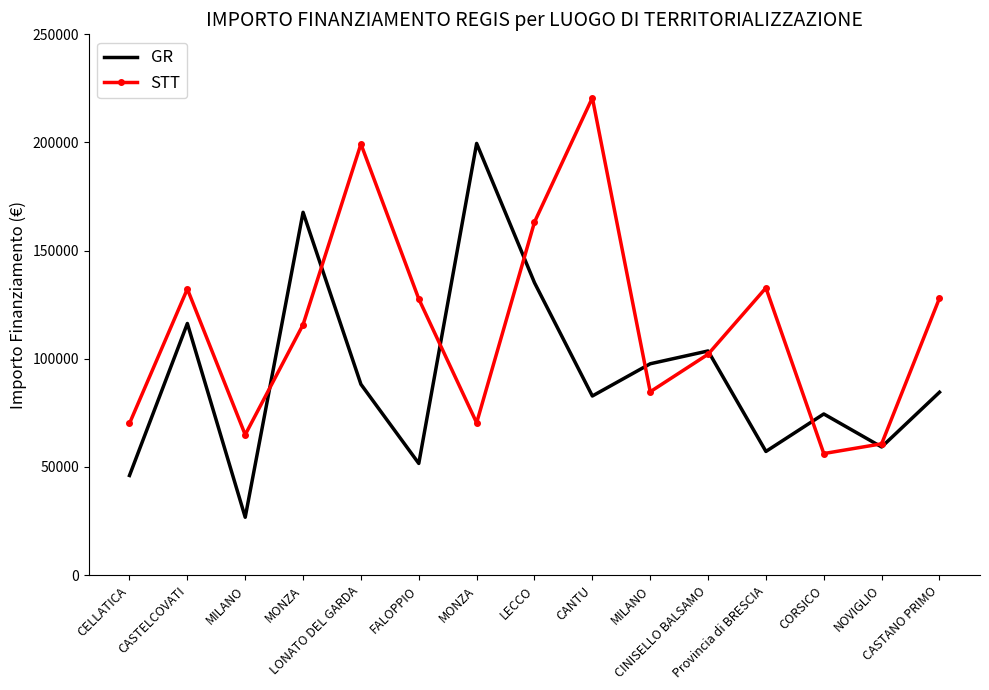

How many interior local peaks does the STT series have?

4